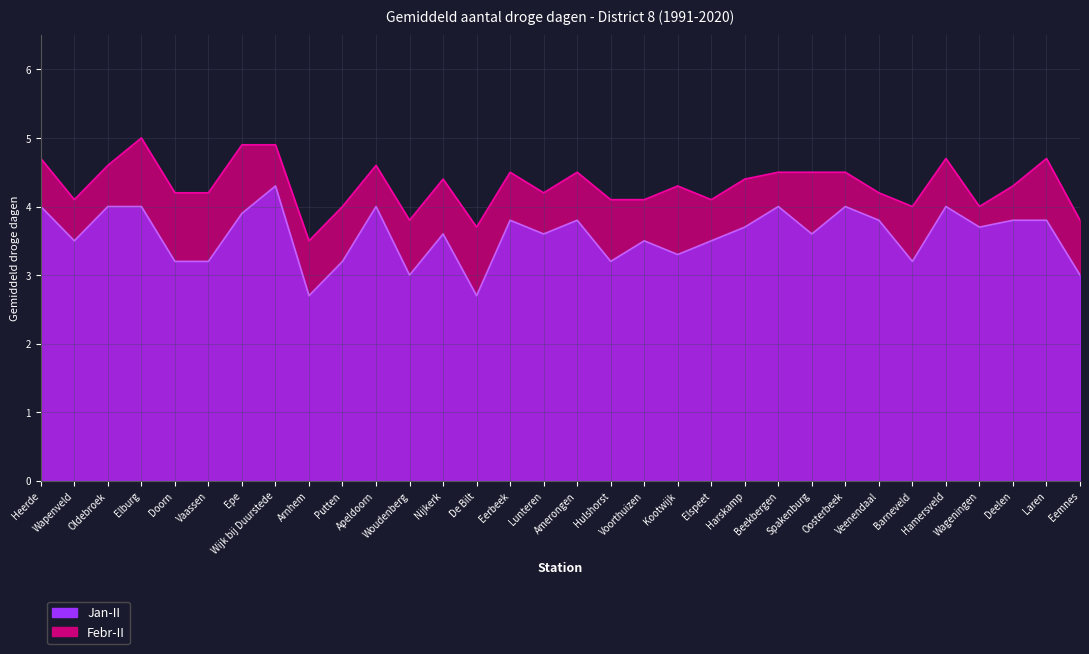

In Febr-II, how many points are lower than both neighbors (excluding endpoints)?

8